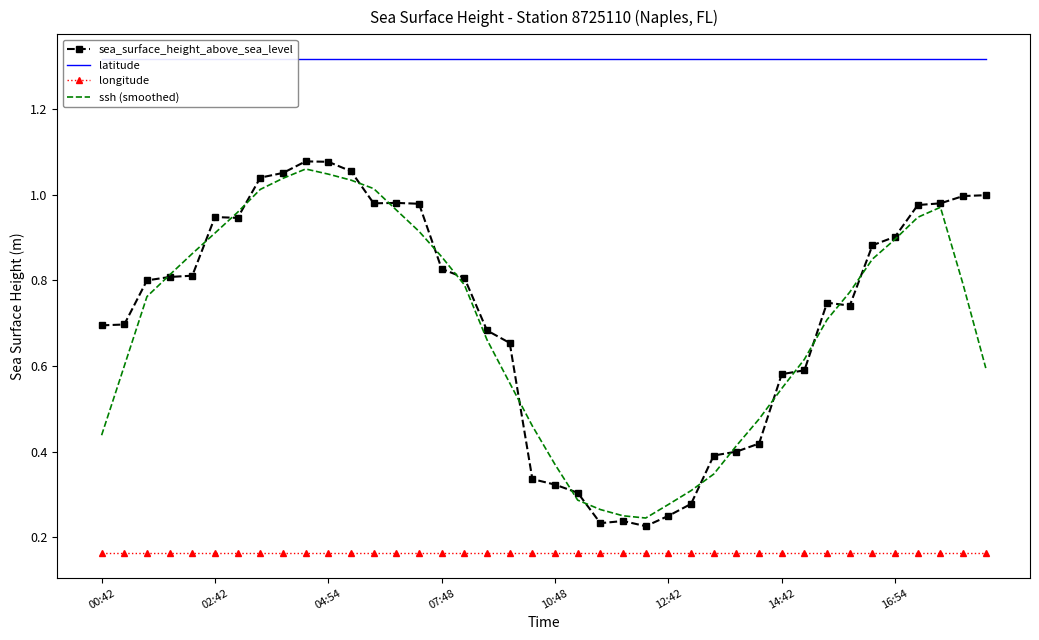

Reading left to right, list all the values displayed in this chart.

sea_surface_height_above_sea_level: 0.7	0.7	0.8	0.8	0.8	0.9	0.9	1.0	1.1	1.1	1.1	1.1	1.0	1.0	1.0	0.8	0.8	0.7	0.7	0.3	0.3	0.3	0.2	0.2	0.2	0.2	0.3	0.4	0.4	0.4	0.6	0.6	0.7	0.7	0.9	0.9	1.0	1.0	1.0	1.0
latitude: 1.3	1.3	1.3	1.3	1.3	1.3	1.3	1.3	1.3	1.3	1.3	1.3	1.3	1.3	1.3	1.3	1.3	1.3	1.3	1.3	1.3	1.3	1.3	1.3	1.3	1.3	1.3	1.3	1.3	1.3	1.3	1.3	1.3	1.3	1.3	1.3	1.3	1.3	1.3	1.3
longitude: 0.2	0.2	0.2	0.2	0.2	0.2	0.2	0.2	0.2	0.2	0.2	0.2	0.2	0.2	0.2	0.2	0.2	0.2	0.2	0.2	0.2	0.2	0.2	0.2	0.2	0.2	0.2	0.2	0.2	0.2	0.2	0.2	0.2	0.2	0.2	0.2	0.2	0.2	0.2	0.2
ssh (smoothed): 0.4	0.6	0.8	0.8	0.9	0.9	1.0	1.0	1.0	1.1	1.0	1.0	1.0	1.0	0.9	0.9	0.8	0.7	0.6	0.5	0.4	0.3	0.3	0.3	0.2	0.3	0.3	0.3	0.4	0.5	0.5	0.6	0.7	0.8	0.8	0.9	0.9	1.0	0.8	0.6